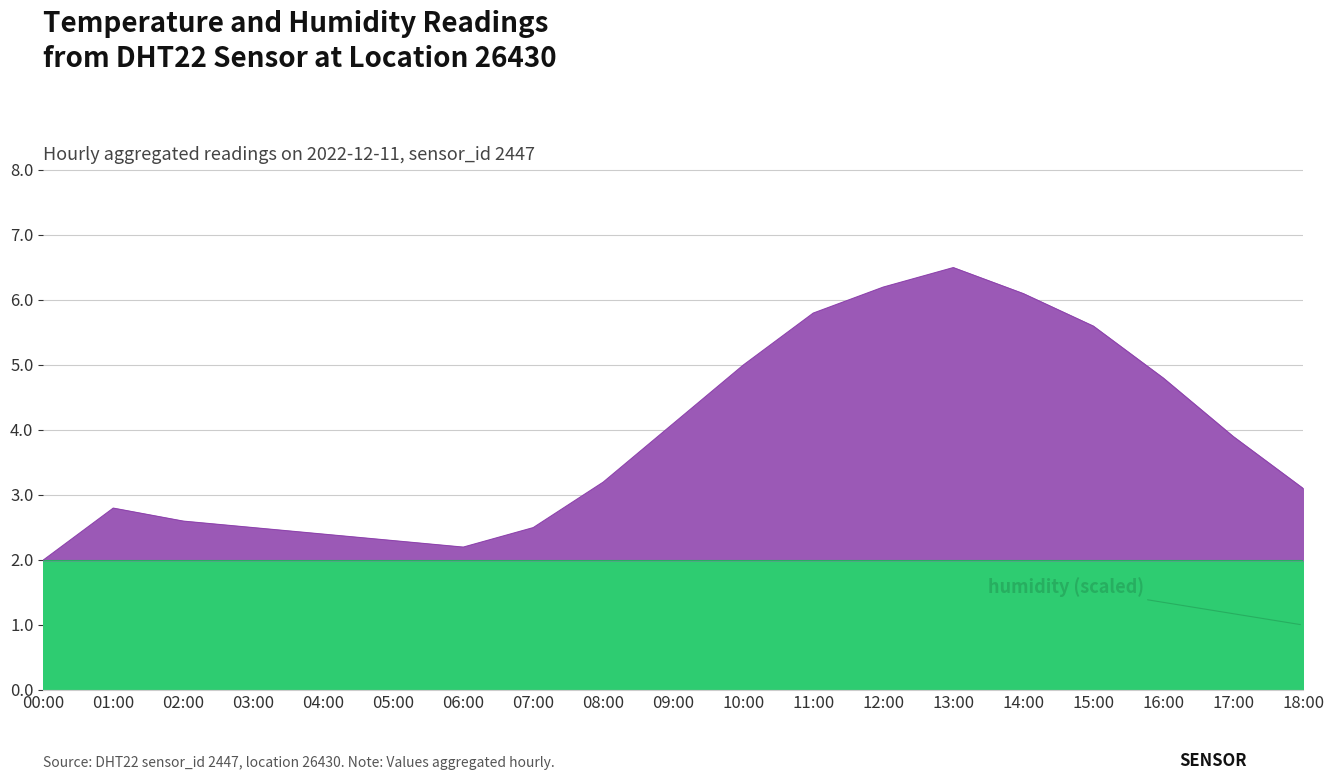

What is the sum of all values?

73.6